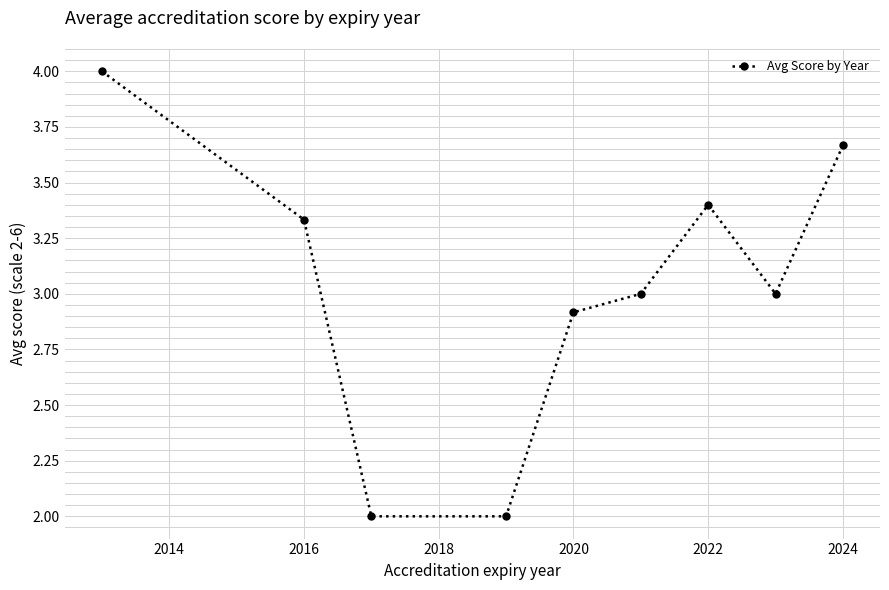

What is the average value?

3.0